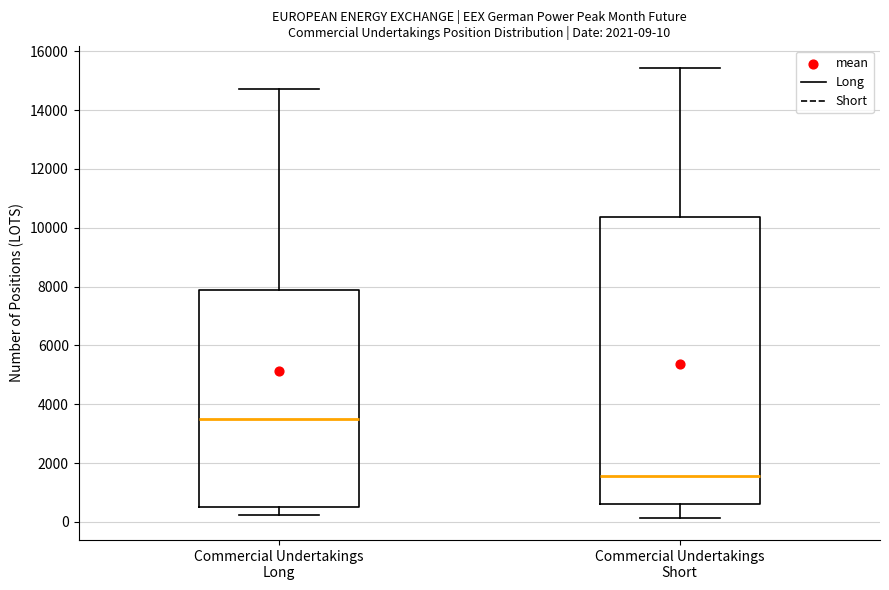

Which box's median line is the highest?

Commercial Undertakings Long